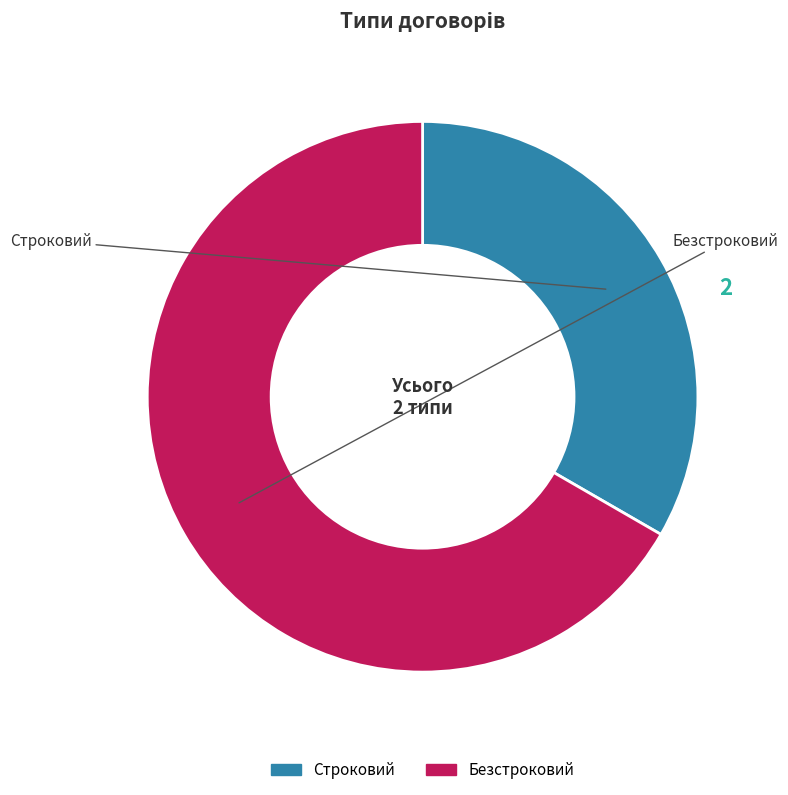

Combined, do Безстроковий and Строковий account for over 50%?

Yes